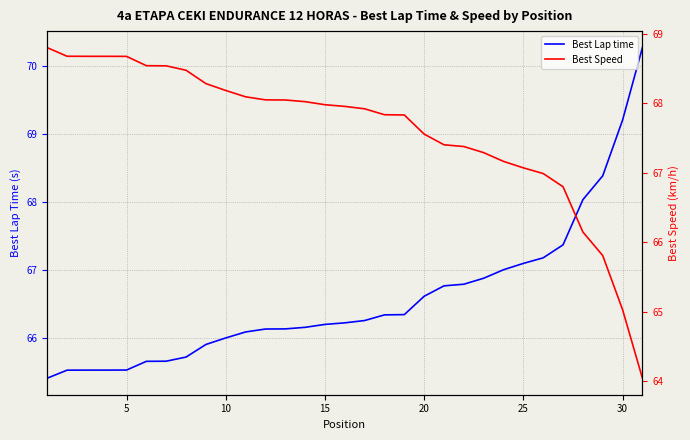

What is the smallest value displayed?

64.0